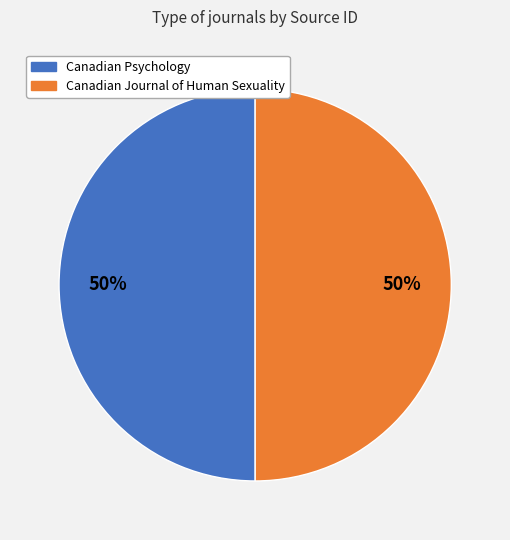

How many segments does this pie chart have?

2